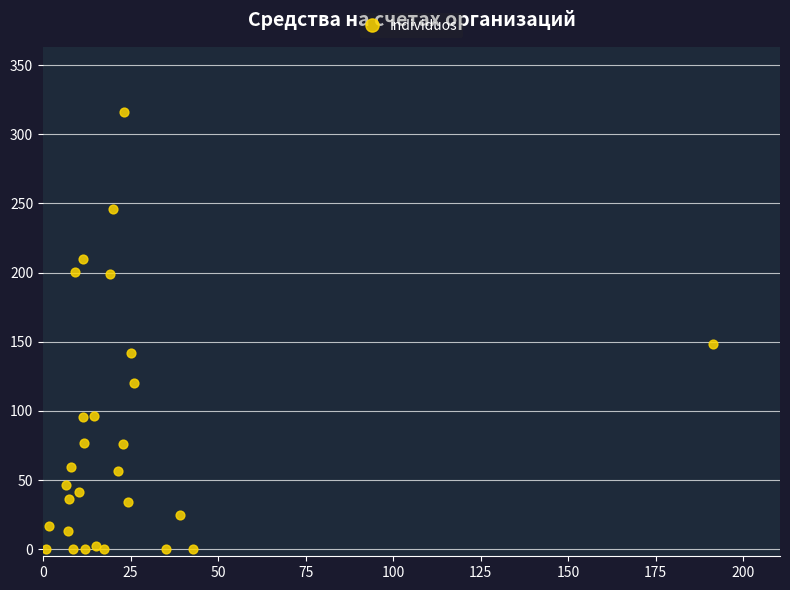

What Y value in the scatter plot is closest to 157?

148.2